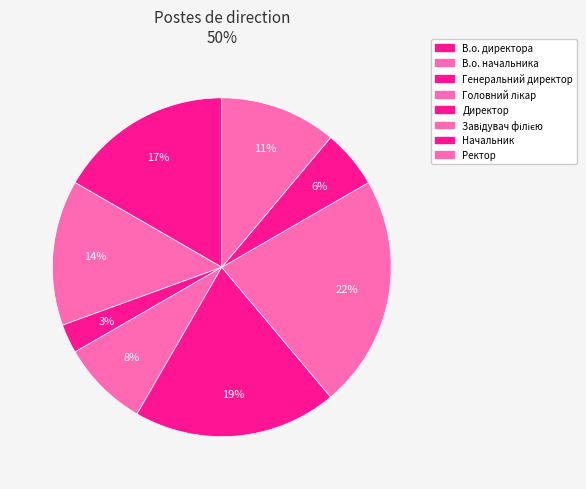

Approximately how many times larger is the value at Начальник compared to Завідувач філією?

0.2